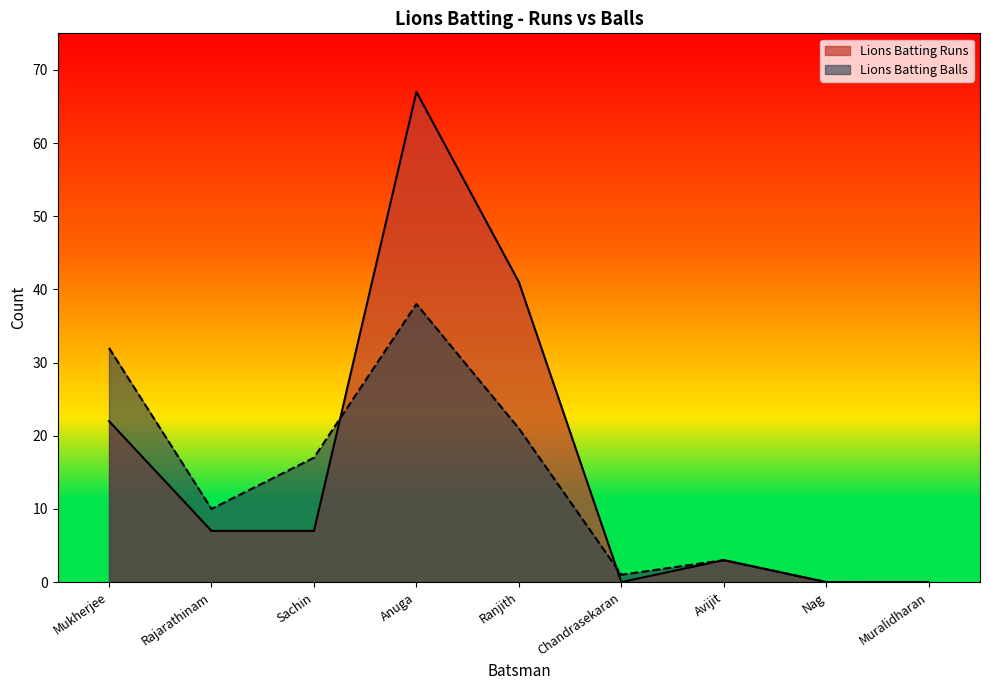

At which category does Lions Batting Balls reach its first local valley?

Rajarathinam